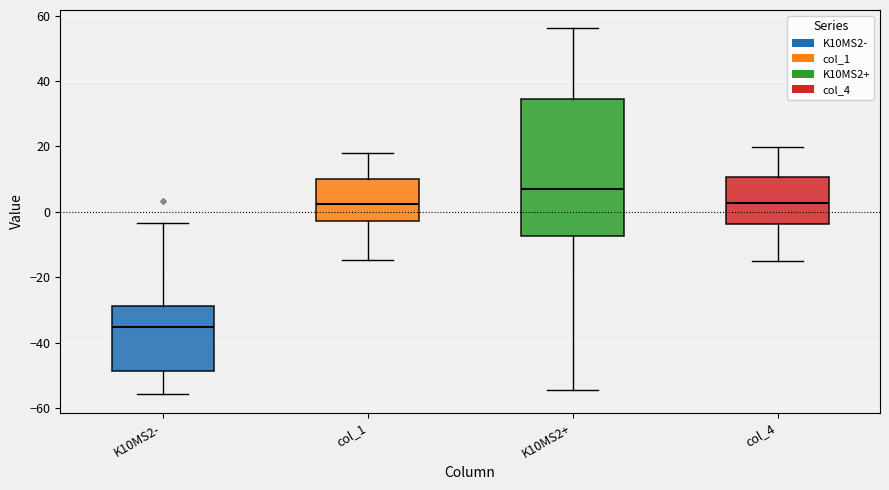

Reading left to right, transcribe this box plot: for each box, give where its median line is, the range the box spans, and where its two whiskers end, as read against the y-axis. The values are not printed on the chart, so give them approximately, as read against the axis.

K10MS2-: median -36, box -48 to -28, whiskers -56 to -4
col_1: median 2, box -2 to 10, whiskers -14 to 18
K10MS2+: median 8, box -8 to 34, whiskers -54 to 56
col_4: median 2, box -4 to 10, whiskers -14 to 20